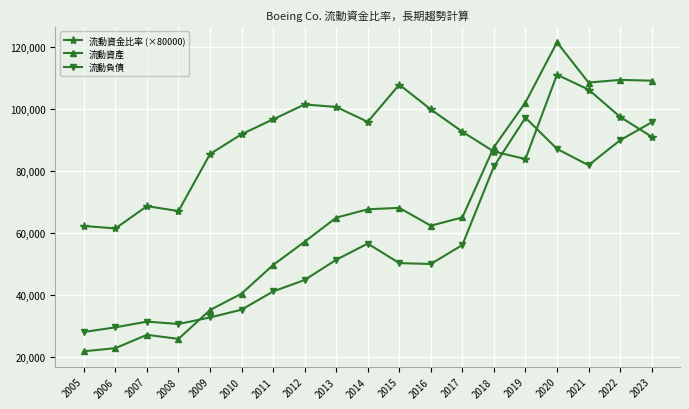

The 流動資金比率 (×80000) series shows 101600.0 at 2012. True or false?

True